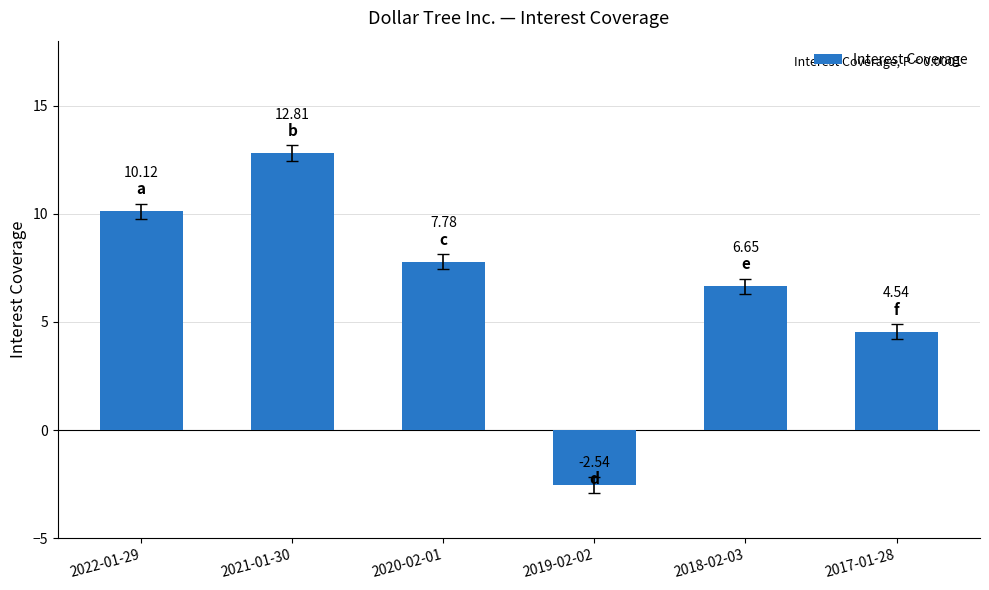

Between 2017-01-28 and 2019-02-02, which is larger?

2017-01-28